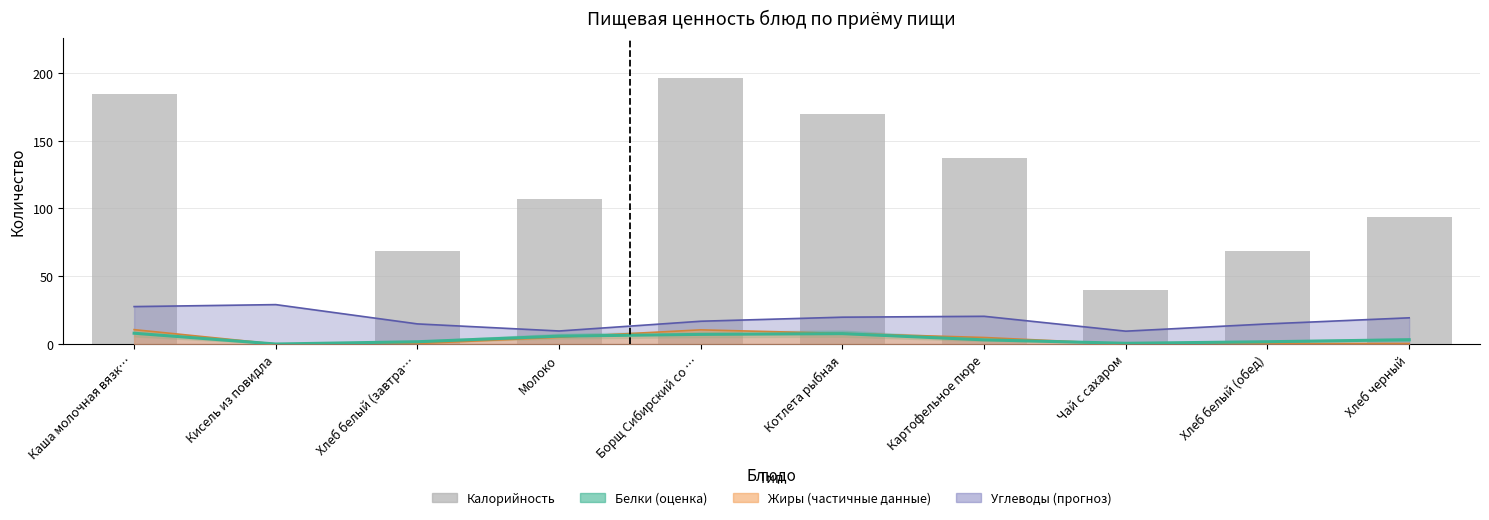

True or false: Белки has a value of 1.7 at Хлеб белый (обед).

True